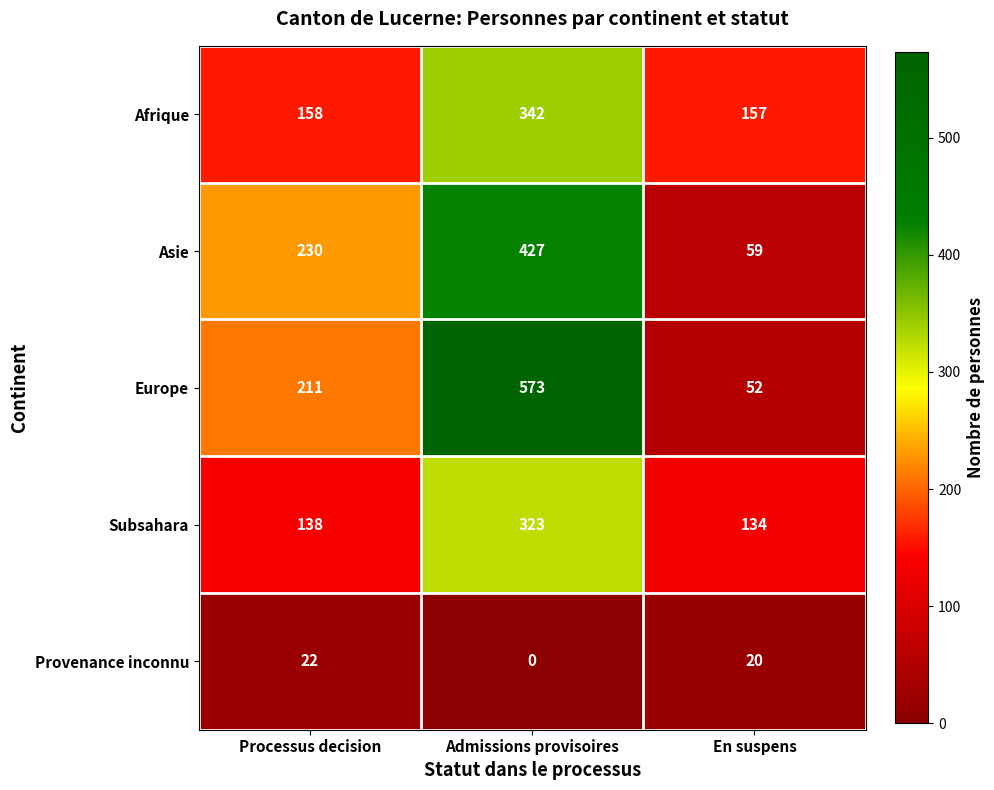

At how many categories does at least one series exceed 480?

1